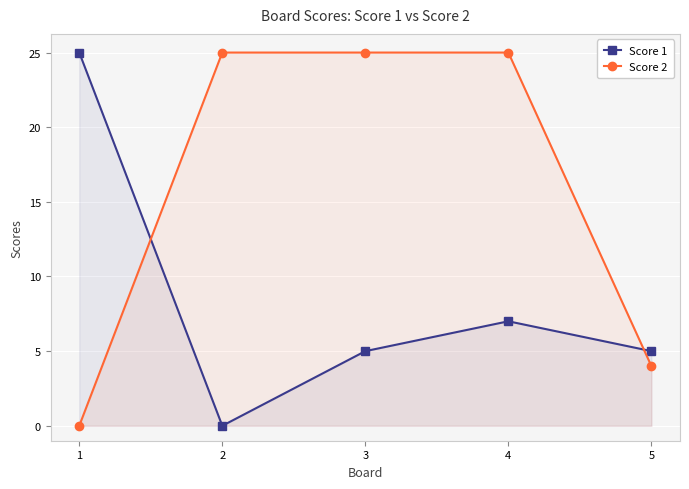

What is the sum of all Score 1 values?

42